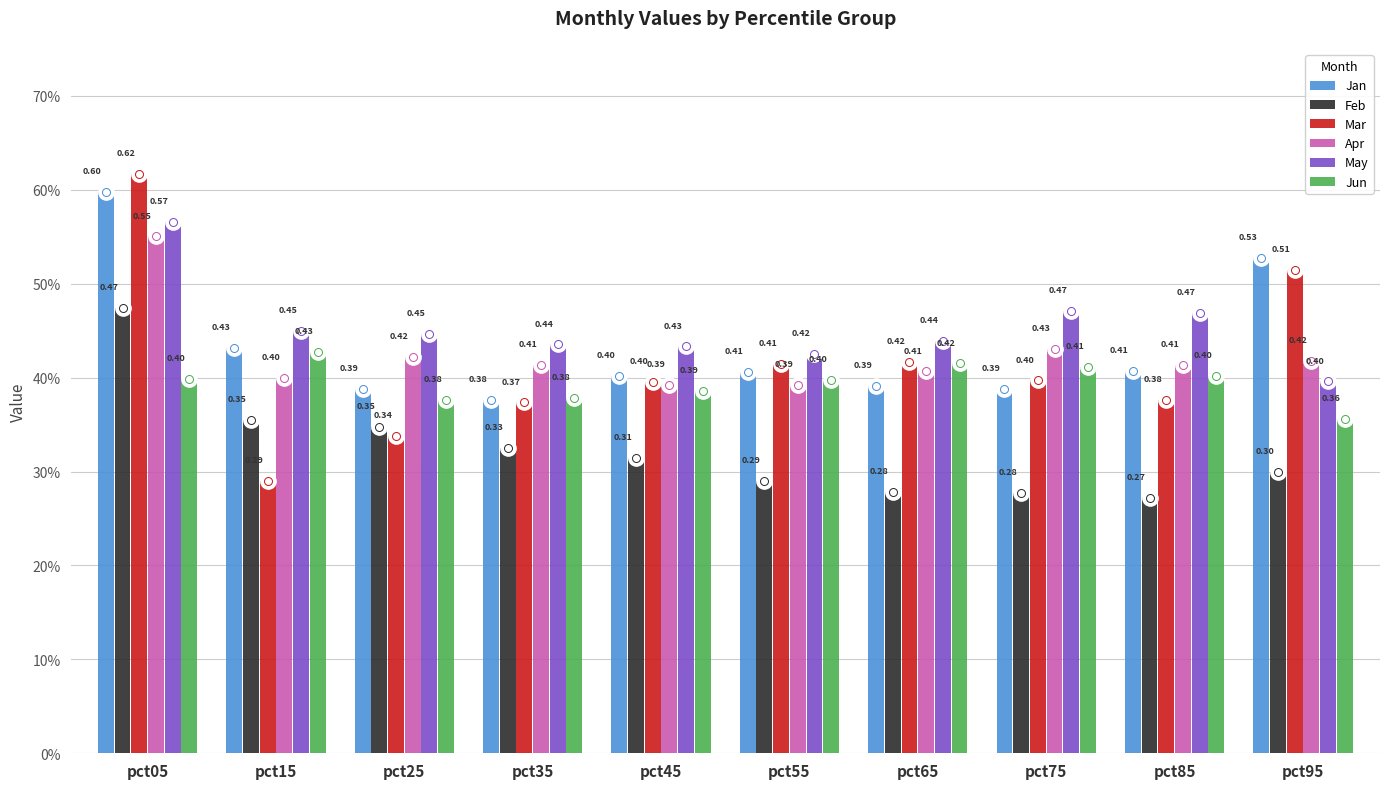

Rank the series by their maximum value, from highest to lowest.

Mar, Jan, May, Apr, Feb, Jun